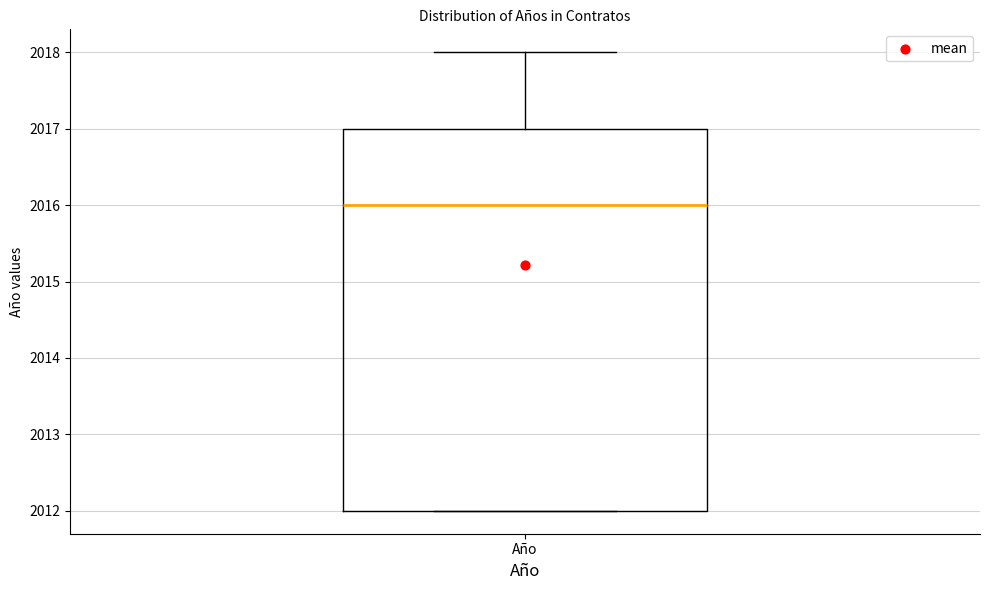

Where is the lower edge of the box for Año on the y-axis? The values are not printed on the chart, so give them approximately, as read against the axis.

2012